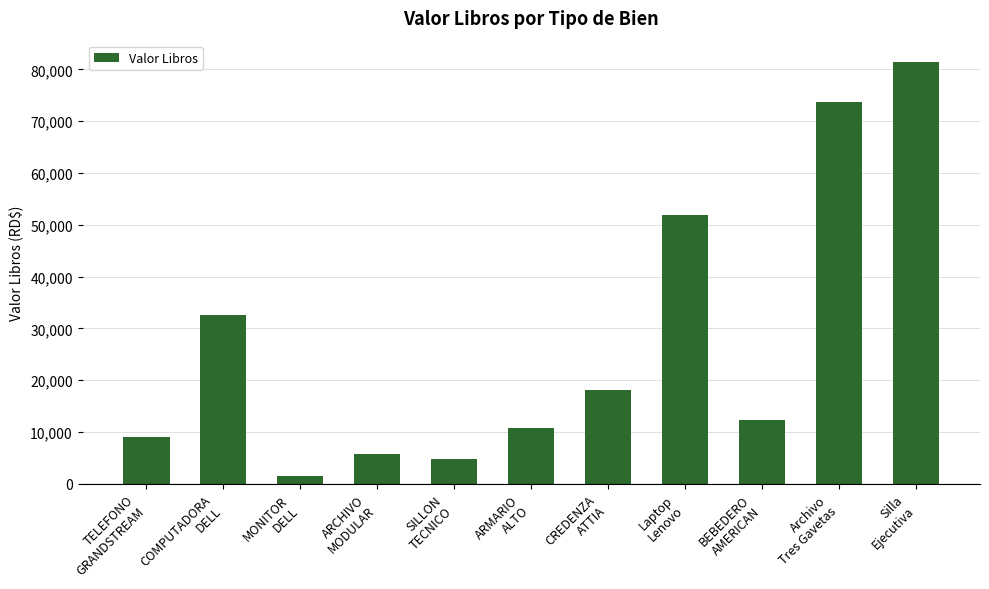

Reading left to right, extract all data points from this chart.

9084.1	32540.8	1512.2	5767.1	4693.4	10724.8	18058.3	51919.3	12246.5	73750.0	81466.5